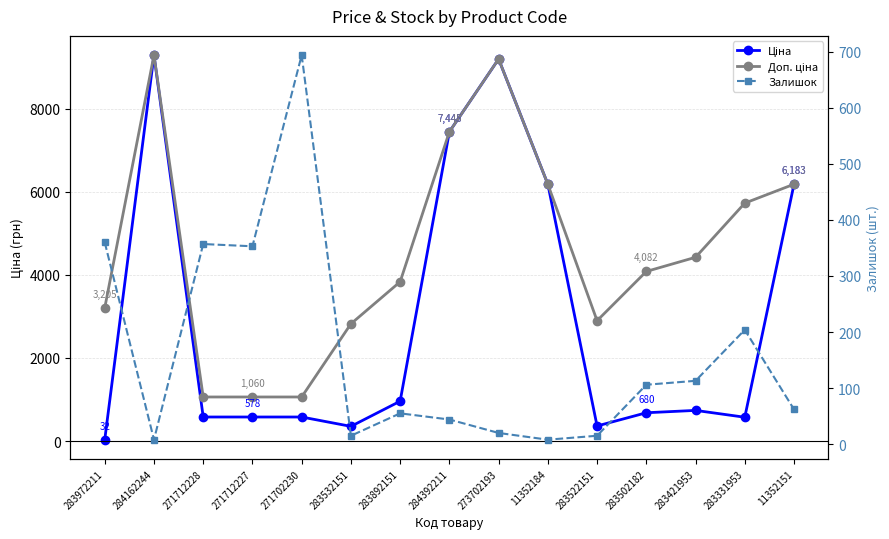

What is the value of the Ціна point at the 9th from the left?

9196.3